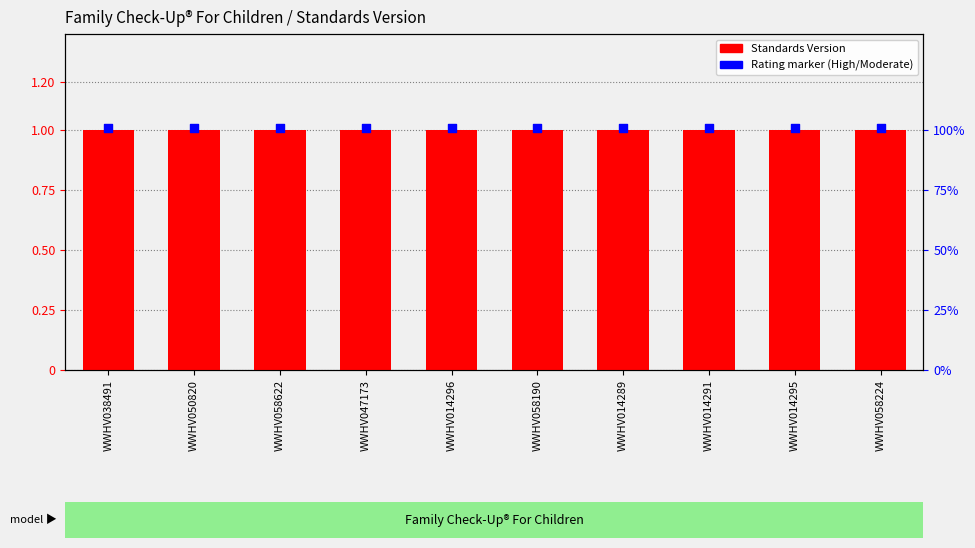

What are all the series names shown in the legend?

Standards Version, Rating marker